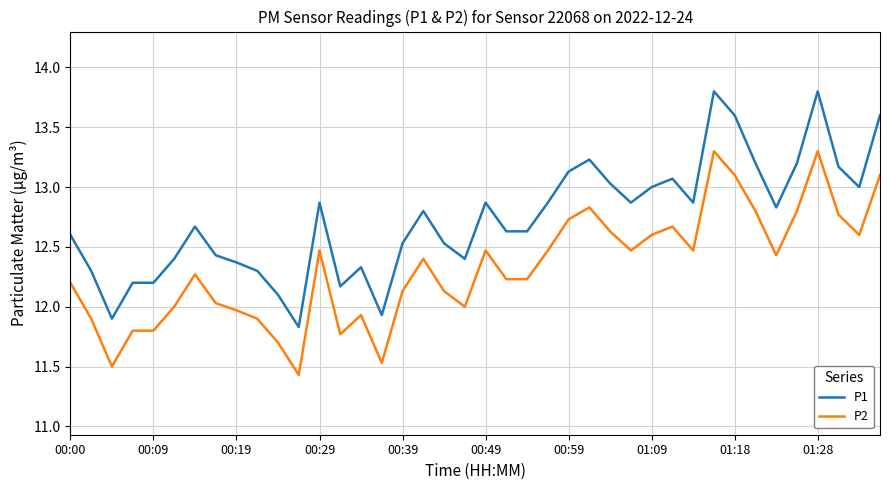

What is the highest value of the P2 series?

13.3